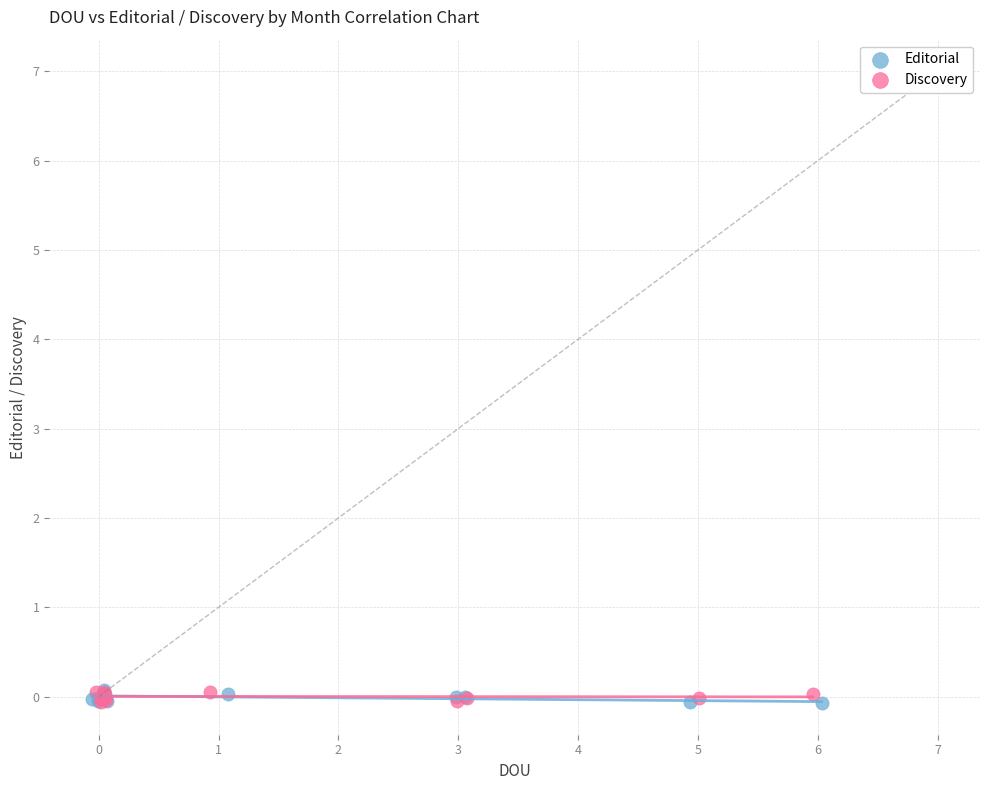

What are all the series names shown in the legend?

Editorial, Discovery